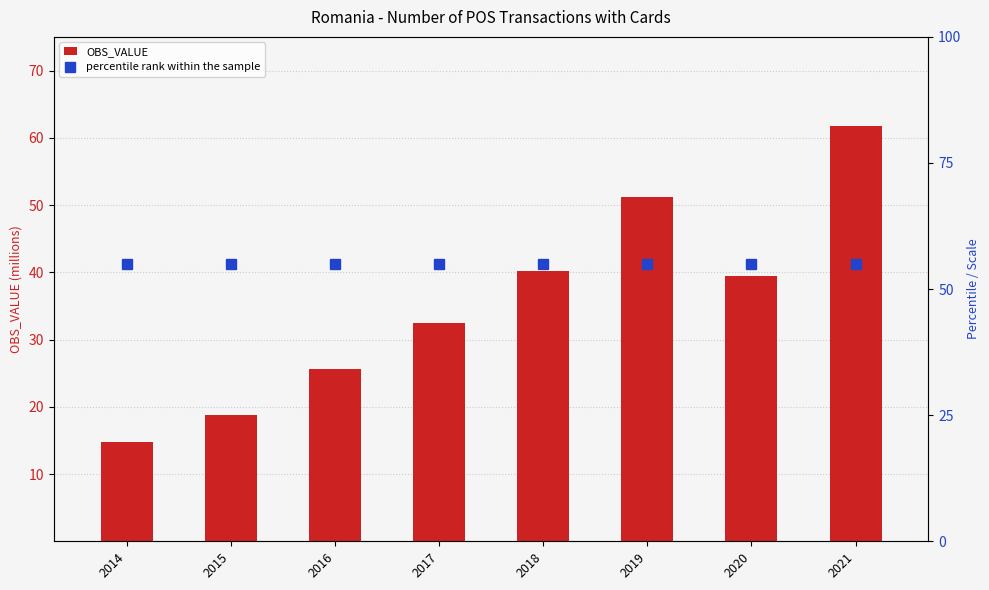

Which series has the largest total across all categories?

percentile rank within the sample